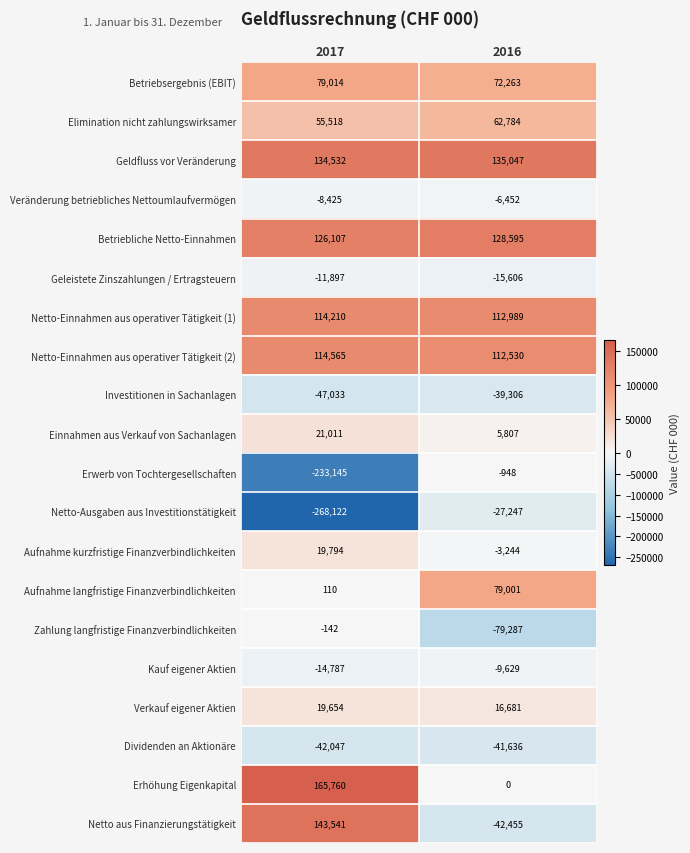

Rank the series at 2016 from lowest to highest value.

Zahlung langfristige Finanzverbindlichkeiten, Netto aus Finanzierungstätigkeit, Dividenden an Aktionäre, Investitionen in Sachanlagen, Netto-Ausgaben aus Investitionstätigkeit, Geleistete Zinszahlungen / Ertragsteuern, Kauf eigener Aktien, Veränderung betriebliches Nettoumlaufvermögen, Aufnahme kurzfristige Finanzverbindlichkeiten, Erwerb von Tochtergesellschaften, Erhöhung Eigenkapital, Einnahmen aus Verkauf von Sachanlagen, Verkauf eigener Aktien, Elimination nicht zahlungswirksamer, Betriebsergebnis (EBIT), Aufnahme langfristige Finanzverbindlichkeiten, Netto-Einnahmen aus operativer Tätigkeit (2), Netto-Einnahmen aus operativer Tätigkeit (1), Betriebliche Netto-Einnahmen, Geldfluss vor Veränderung